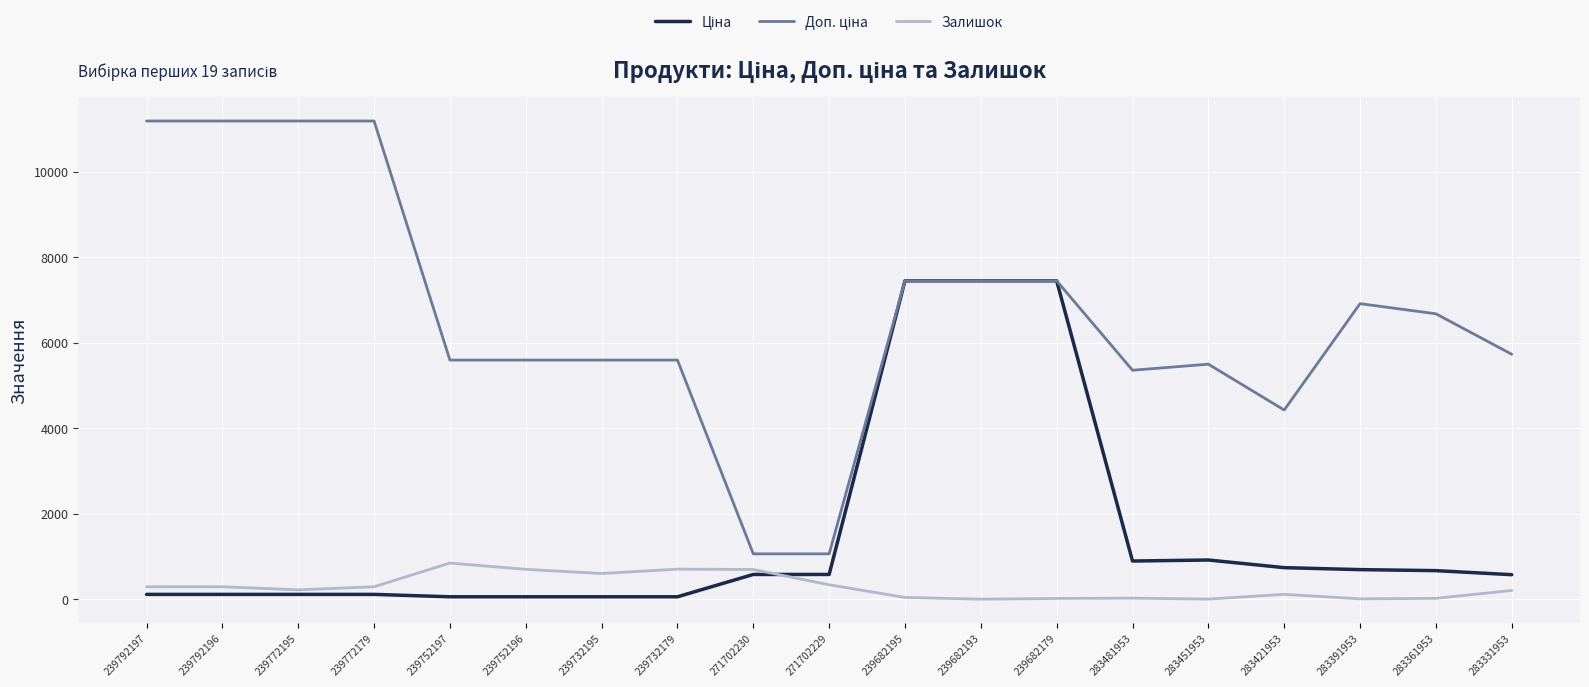

What is the greatest value displayed?

11182.0